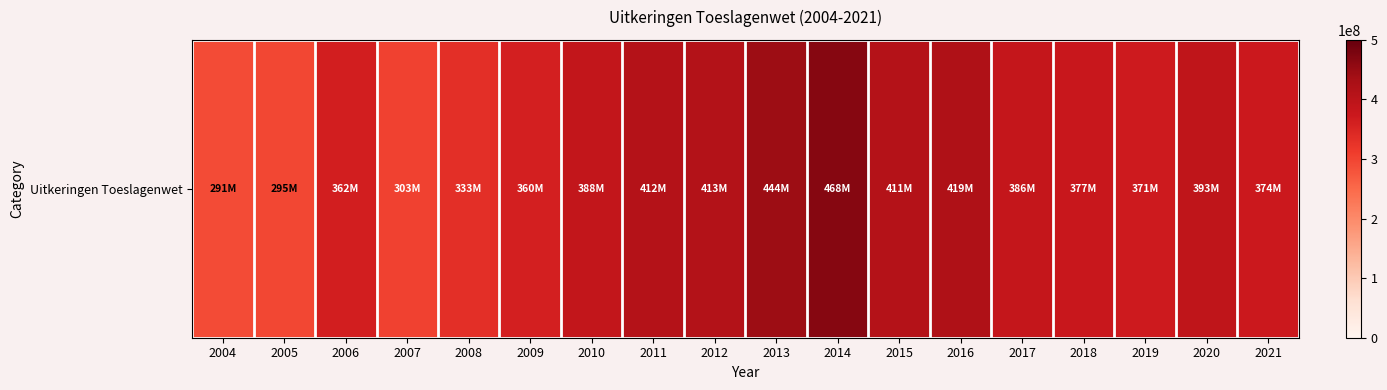

What is the difference between the maximum and second lowest values?

173000000